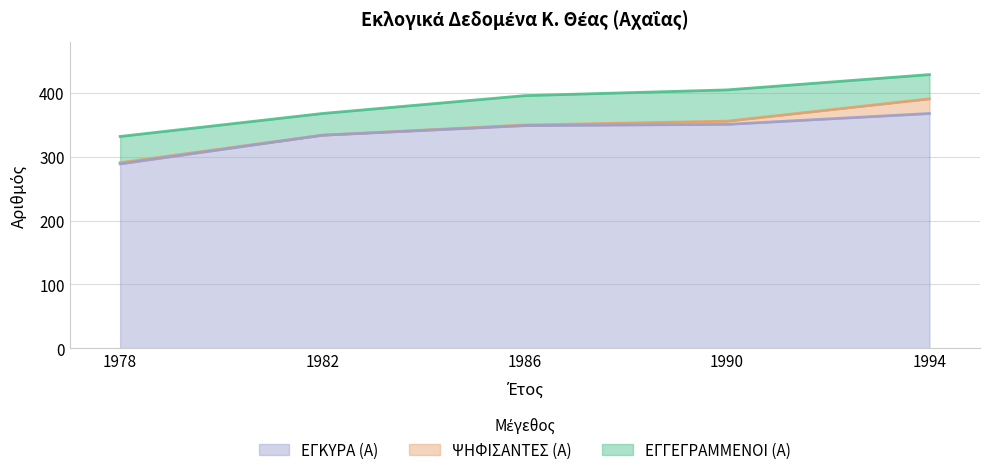

Which series has the largest total across all categories?

ΕΓΓΕΓΡΑΜΜΕΝΟΙ (Α)